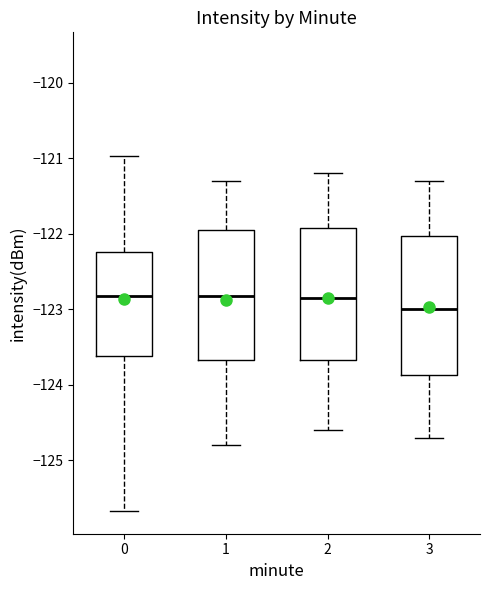

Reading left to right, read every box against the y-axis: the position of its median line, the range the box covers, and the ends of its whiskers. The values are not printed on the chart, so give them approximately, as read against the axis.

0: median -122.8, box -123.6 to -122.2, whiskers -125.7 to -121.0
1: median -122.8, box -123.7 to -121.9, whiskers -124.8 to -121.3
2: median -122.8, box -123.7 to -121.9, whiskers -124.6 to -121.2
3: median -123.0, box -123.9 to -122.0, whiskers -124.7 to -121.3